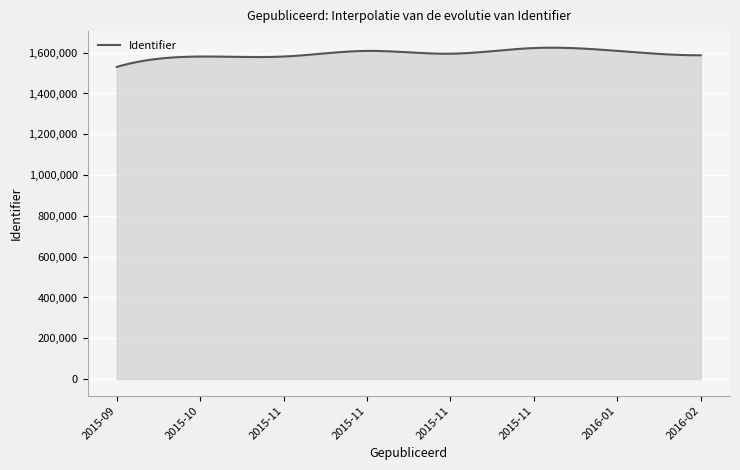

What is the difference between the maximum and minimum values?

94345.0